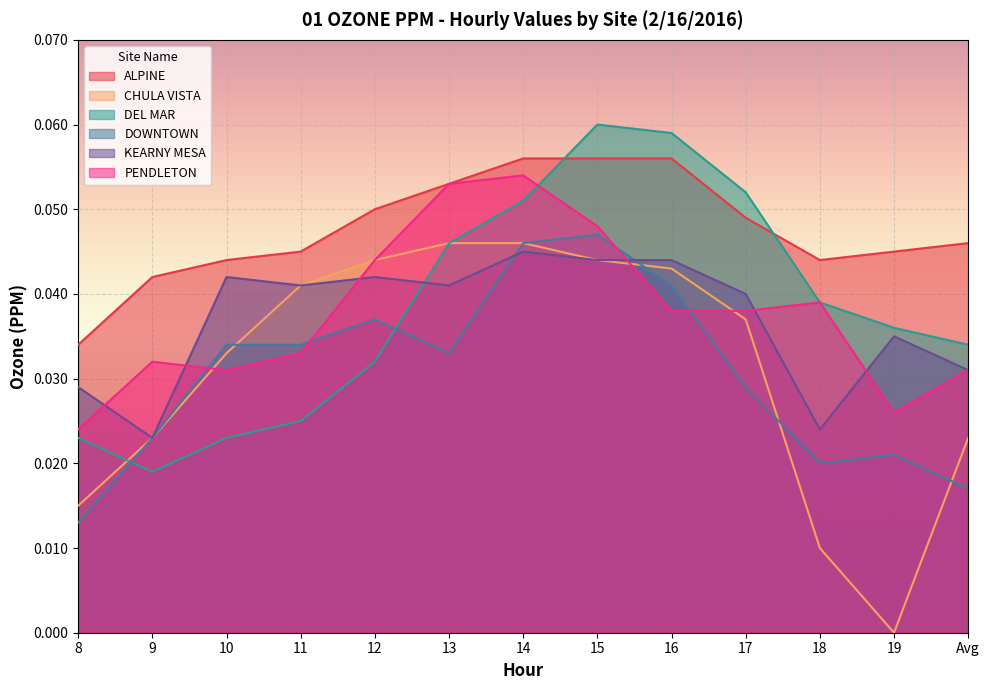

Reading left to right, extract all data points from this chart.

ALPINE: 0.0	0.0	0.0	0.0	0.1	0.1	0.1	0.1	0.1	0.0	0.0	0.0	0.0
CHULA VISTA: 0.0	0.0	0.0	0.0	0.0	0.0	0.0	0.0	0.0	0.0	0.0	0.0	0.0
DEL MAR: 0.0	0.0	0.0	0.0	0.0	0.0	0.1	0.1	0.1	0.1	0.0	0.0	0.0
DOWNTOWN: 0.0	0.0	0.0	0.0	0.0	0.0	0.0	0.0	0.0	0.0	0.0	0.0	0.0
KEARNY MESA: 0.0	0.0	0.0	0.0	0.0	0.0	0.0	0.0	0.0	0.0	0.0	0.0	0.0
PENDLETON: 0.0	0.0	0.0	0.0	0.0	0.1	0.1	0.0	0.0	0.0	0.0	0.0	0.0